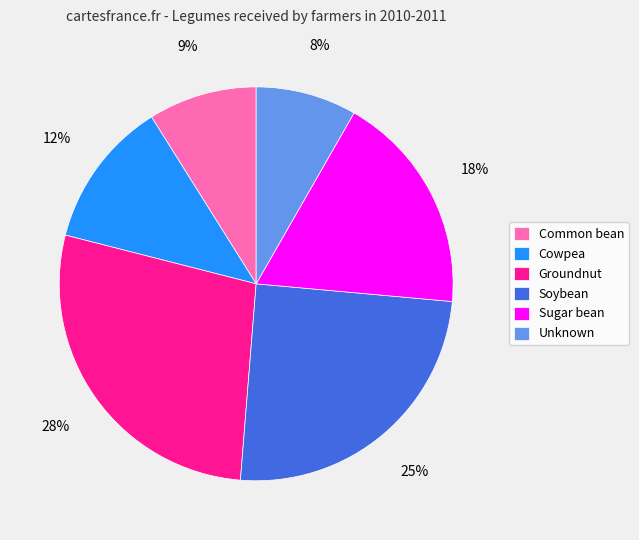

To the nearest percent, what is the average slice percentage?

17%